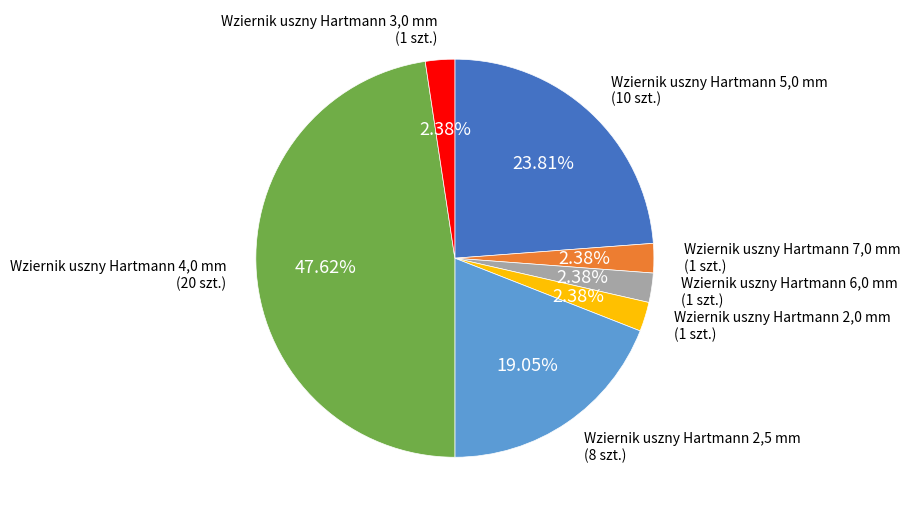

Is there any slice that represents more than half of the pie?

No